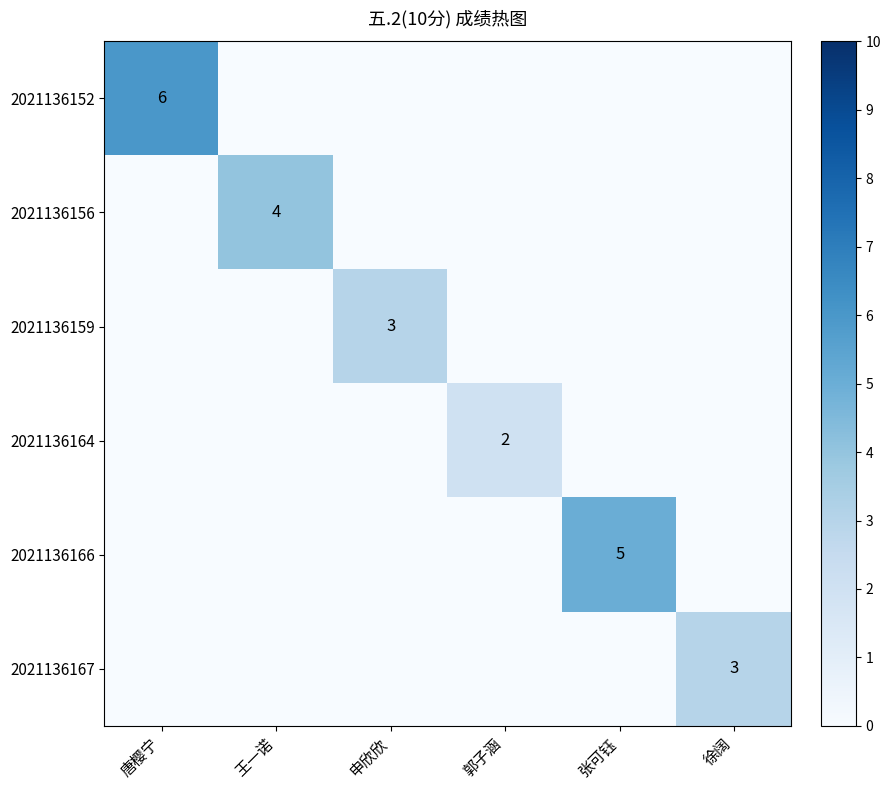

What is the greatest value displayed?

6